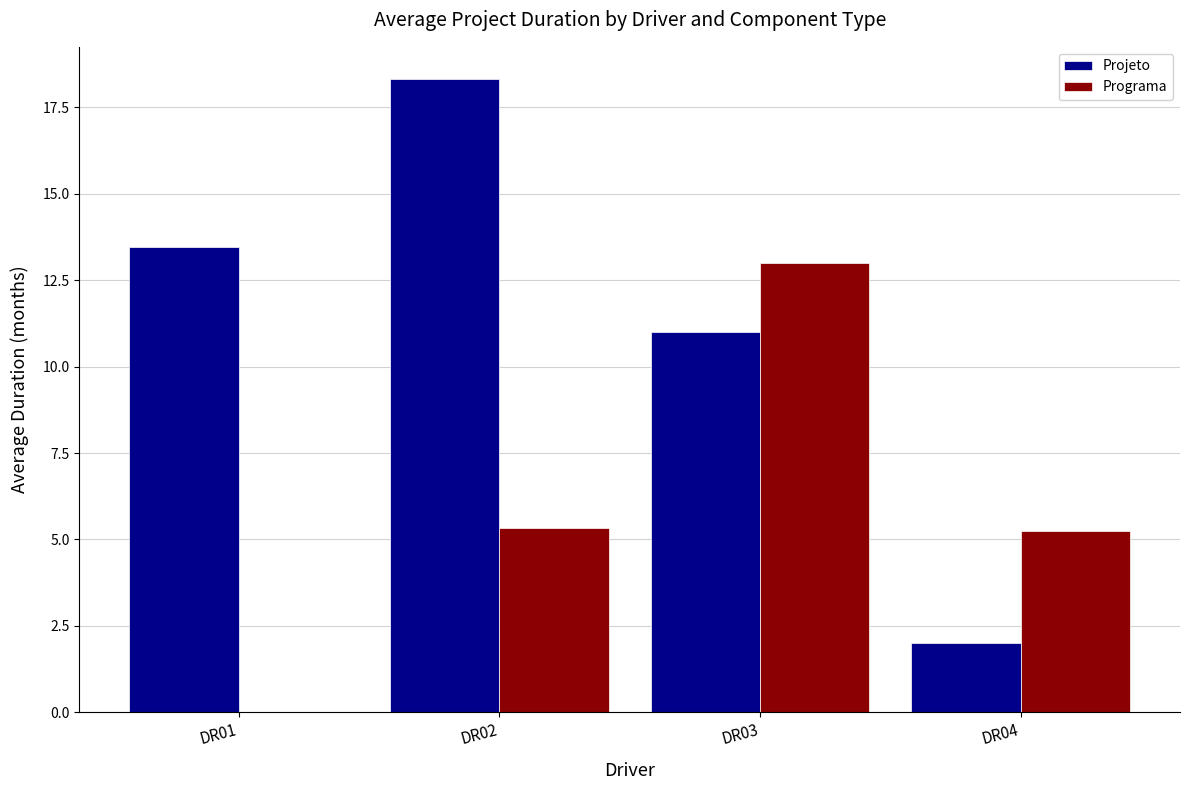

The value of Programa at DR02 is 5.3. True or false?

True